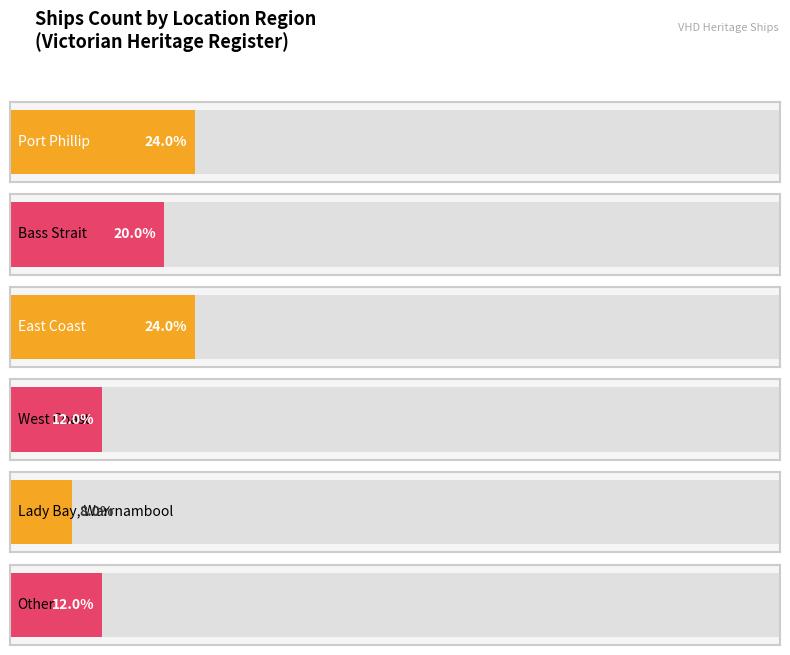

How many categories are shown in the chart?

6